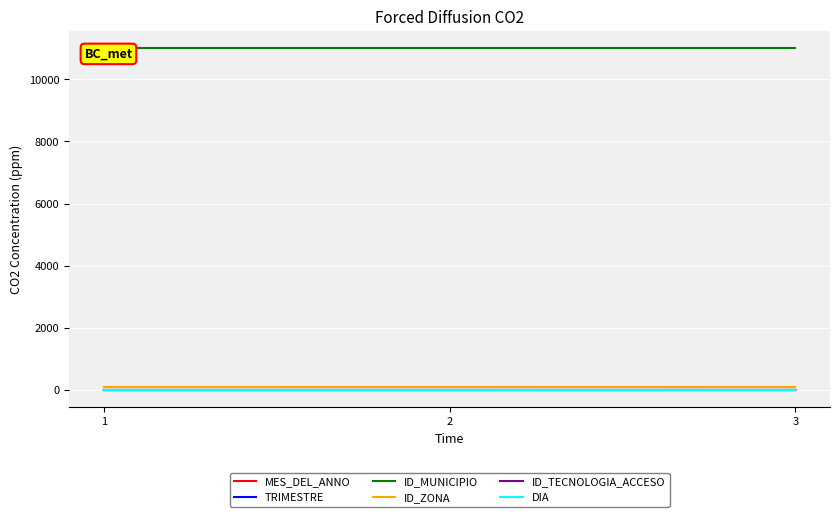

Reading left to right, what are all the values shown in this chart?

MES_DEL_ANNO: 1=4	2=5	3=6
TRIMESTRE: 1=2	2=2	3=2
ID_MUNICIPIO: 1=11001	2=11001	3=11001
ID_ZONA: 1=101	2=101	3=101
ID_TECNOLOGIA_ACCESO: 1=2	2=2	3=2
DIA: 1=1	2=1	3=1